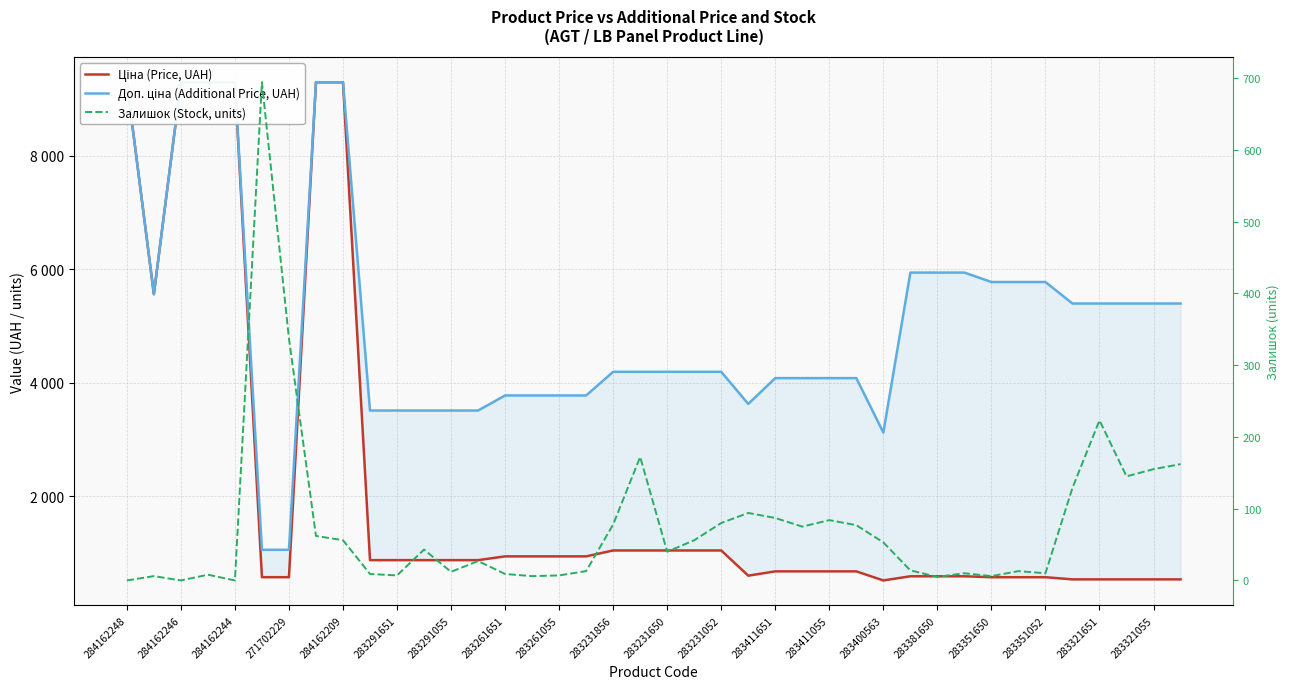

True or false: Залишок (Stock, units) and Доп. ціна (Additional Price, UAH) cross at least once.

False